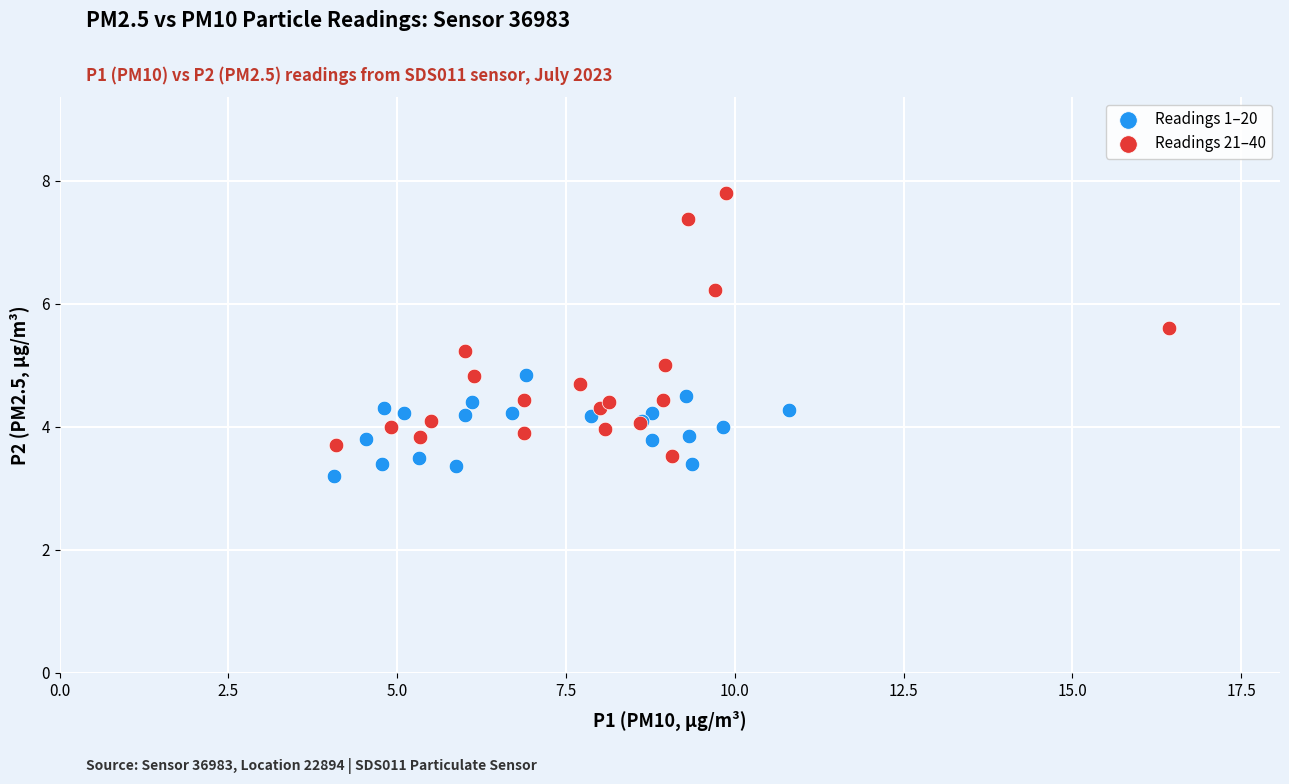

What are all the series names shown in the legend?

Readings 1–20, Readings 21–40